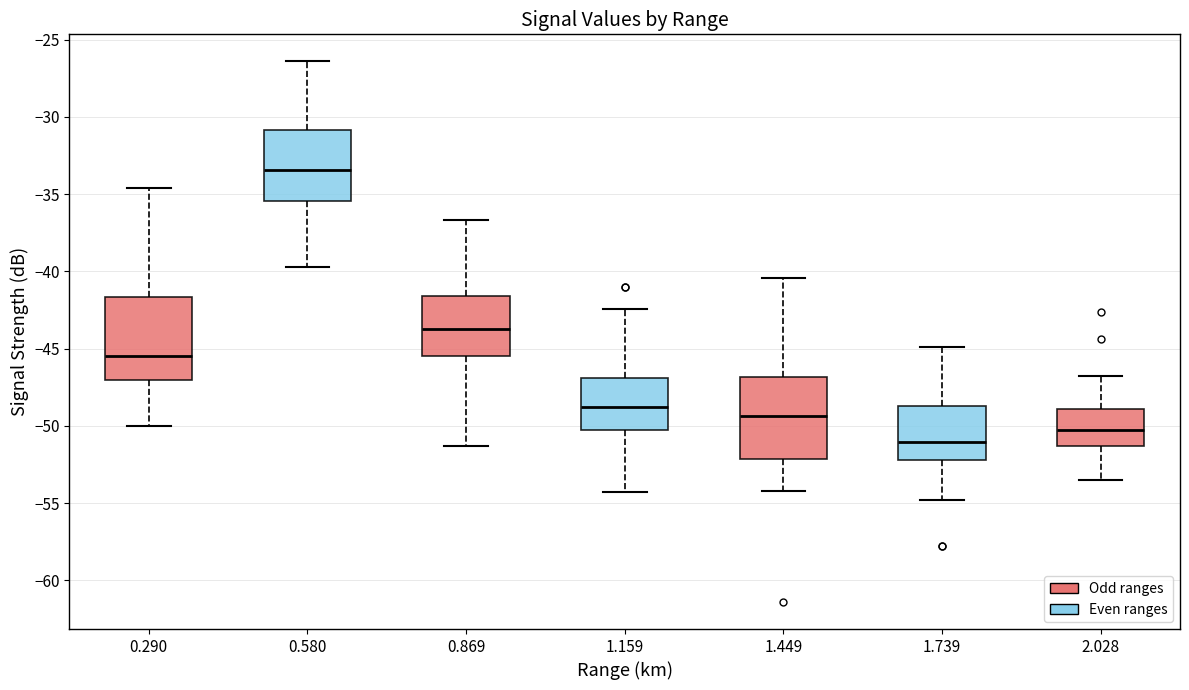

Reading left to right, transcribe this box plot: for each box, give where its median line is, the range the box spans, and where its two whiskers end, as read against the y-axis. The values are not printed on the chart, so give them approximately, as read against the axis.

0.290: median -45.5, box -47.0 to -41.5, whiskers -50.0 to -34.5
0.580: median -33.5, box -35.5 to -31.0, whiskers -39.5 to -26.5
0.869: median -43.5, box -45.5 to -41.5, whiskers -51.5 to -36.5
1.159: median -49.0, box -50.5 to -47.0, whiskers -54.5 to -42.5
1.449: median -49.5, box -52.0 to -47.0, whiskers -54.0 to -40.5
1.739: median -51.0, box -52.0 to -48.5, whiskers -55.0 to -45.0
2.028: median -50.0, box -51.5 to -49.0, whiskers -53.5 to -47.0